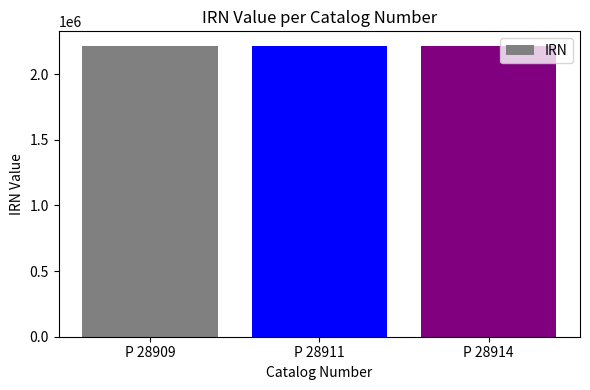

What is the minimum value shown in the chart?

2214927